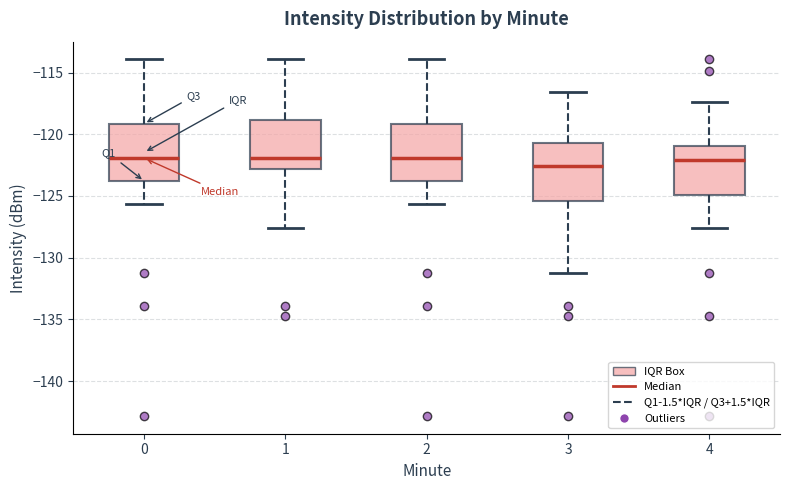

Reading left to right, transcribe this box plot: for each box, give where its median line is, the range the box spans, and where its two whiskers end, as read against the y-axis. The values are not printed on the chart, so give them approximately, as read against the axis.

0: median -122.0, box -124.0 to -119.0, whiskers -125.5 to -114.0
1: median -122.0, box -123.0 to -119.0, whiskers -127.5 to -114.0
2: median -122.0, box -124.0 to -119.0, whiskers -125.5 to -114.0
3: median -122.5, box -125.5 to -120.5, whiskers -131.5 to -116.5
4: median -122.0, box -125.0 to -121.0, whiskers -127.5 to -117.5